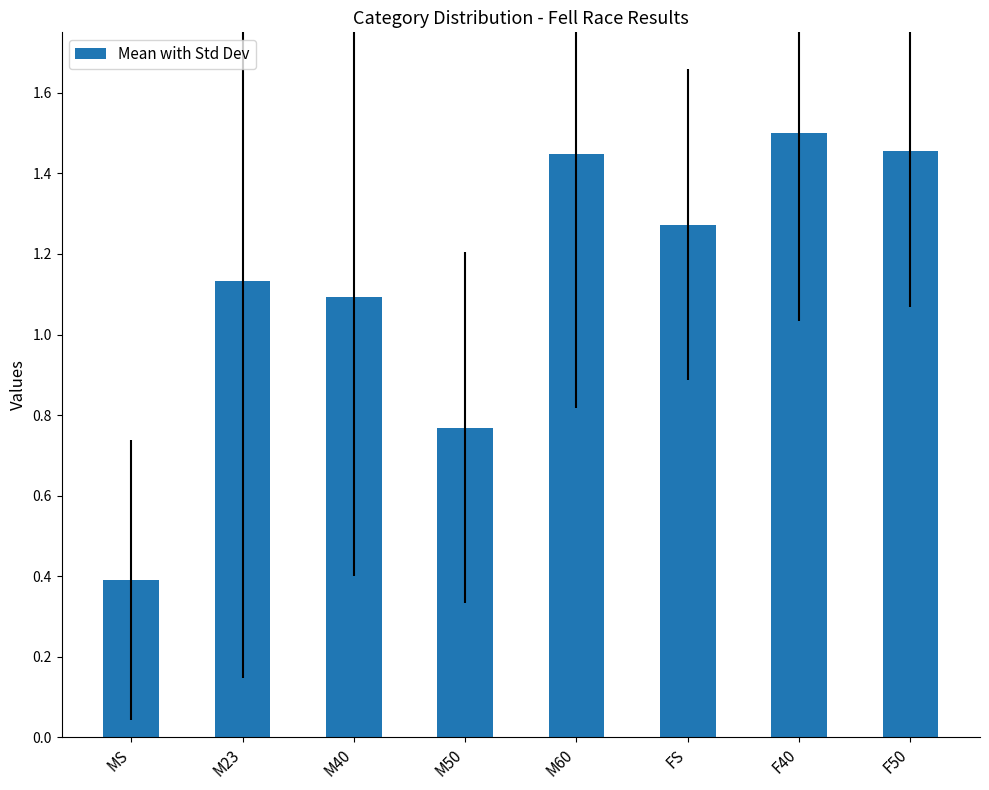

What position from the right is M40?

6